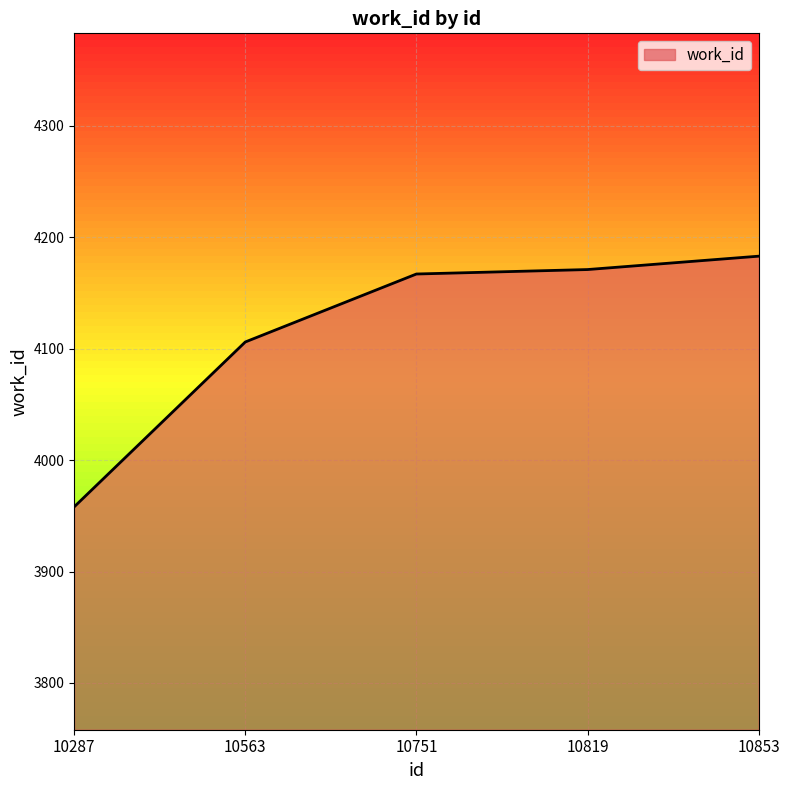

What is the difference between the maximum and minimum values?

225